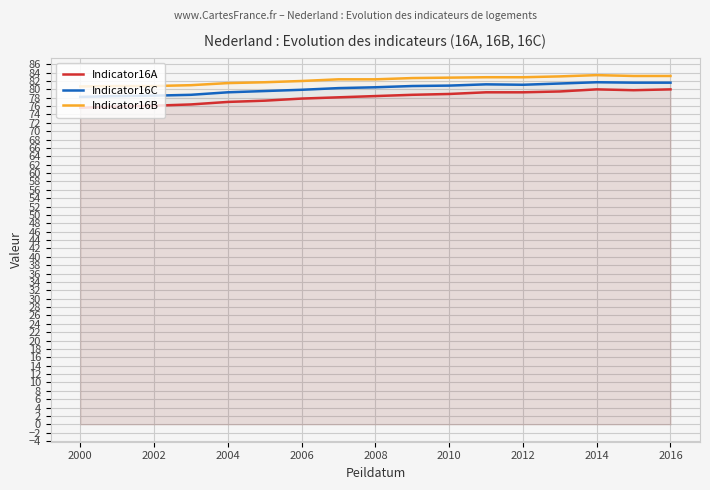

What is the difference between the maximum and minimum values in the Indicator16B series?

2.7